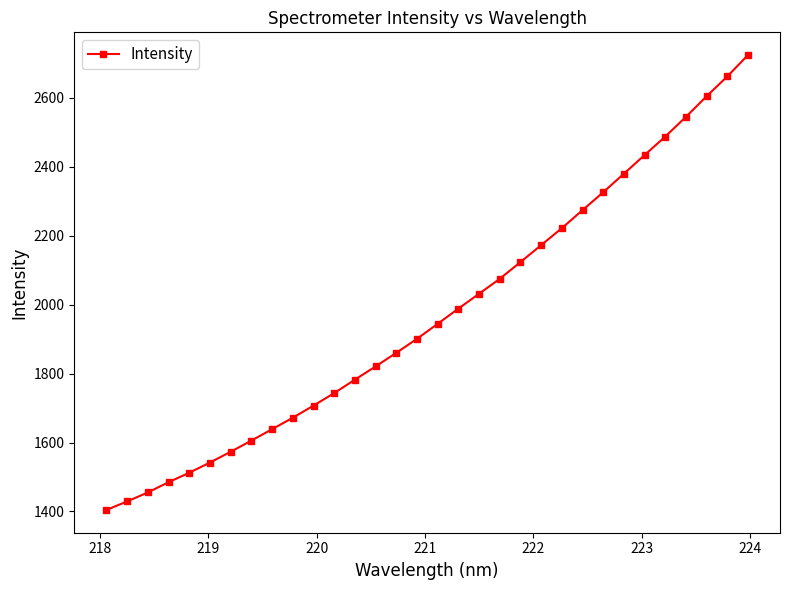

What is the smallest value displayed?

1404.4